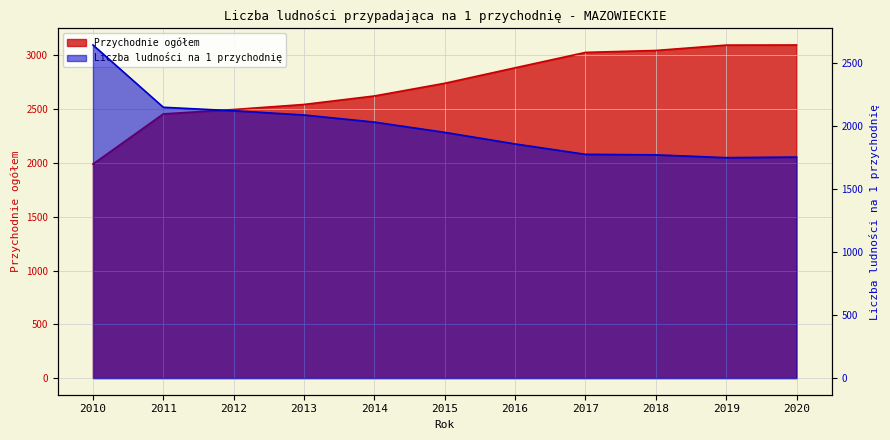

What value does the Liczba ludności na 1 przychodnię series have at 2017?

1774.3